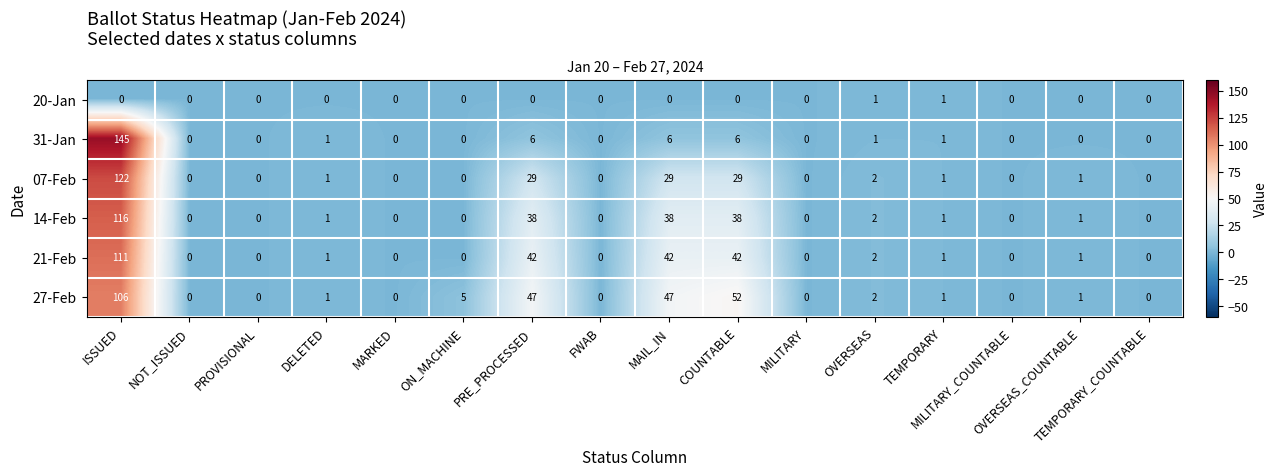

What is the greatest value displayed?

145